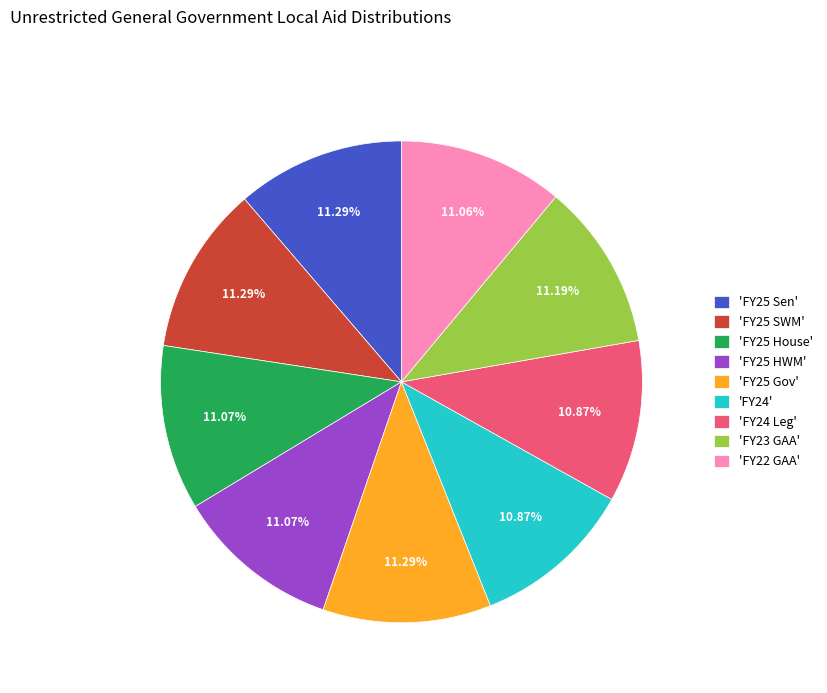

Is there any slice that represents more than half of the pie?

No